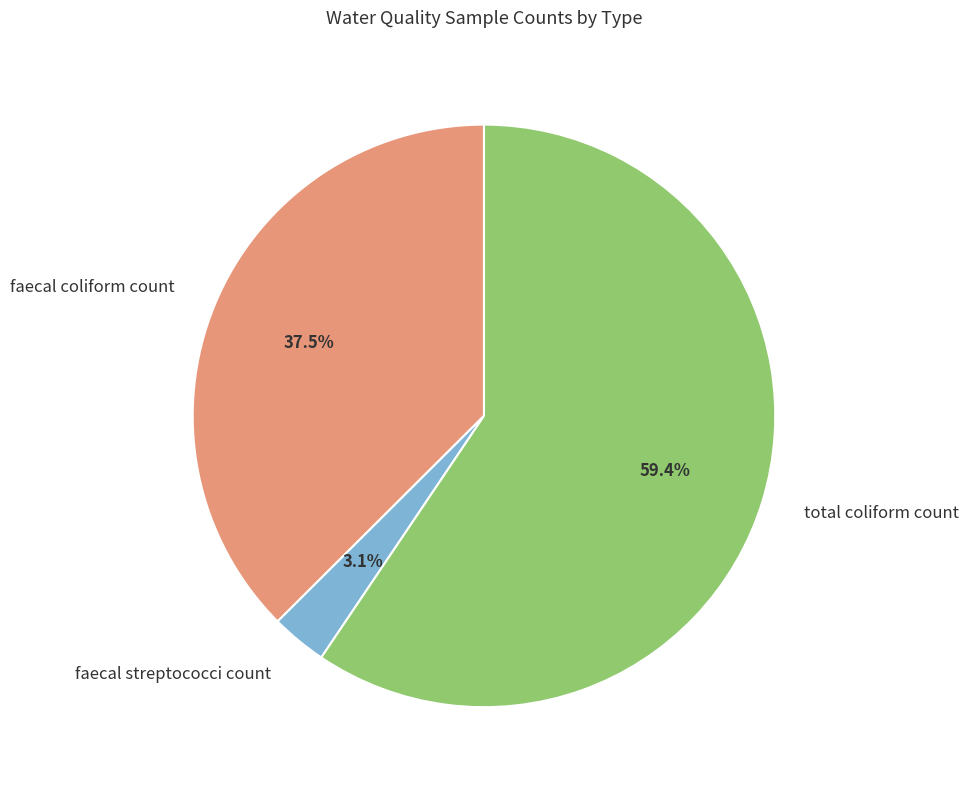

The faecal coliform count slice represents 30% of the pie. True or false?

False